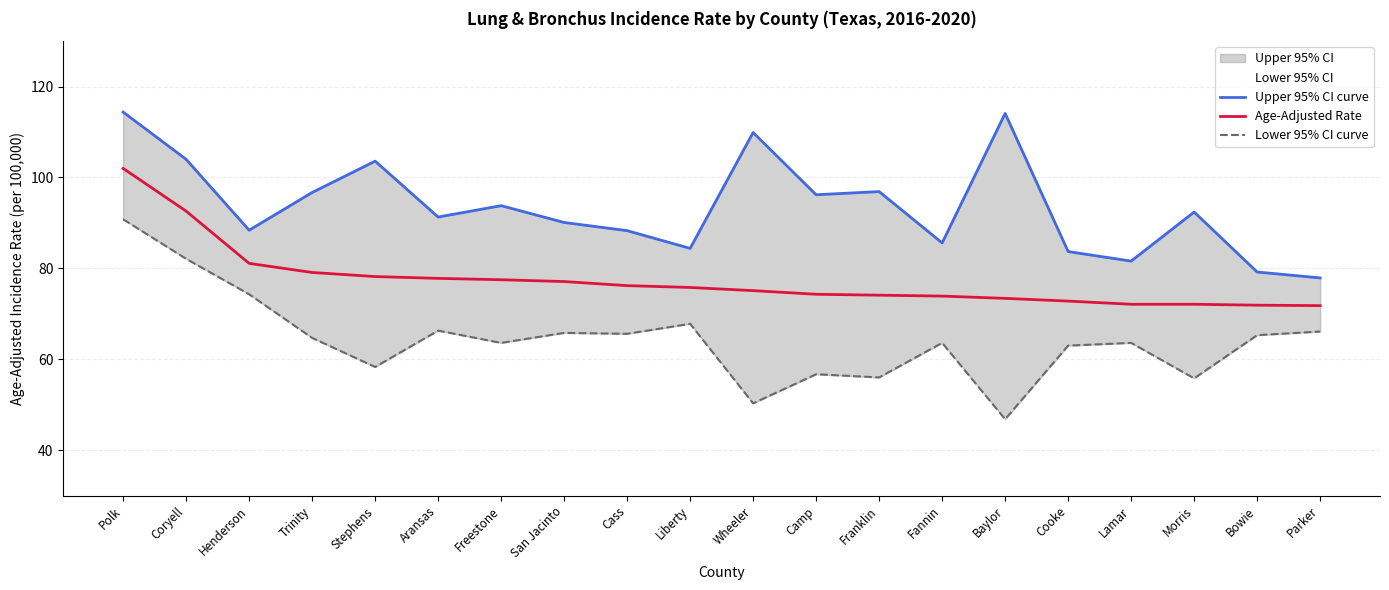

True or false: Lower 95% CI curve has more than 2 points higher than both neighbors.

True